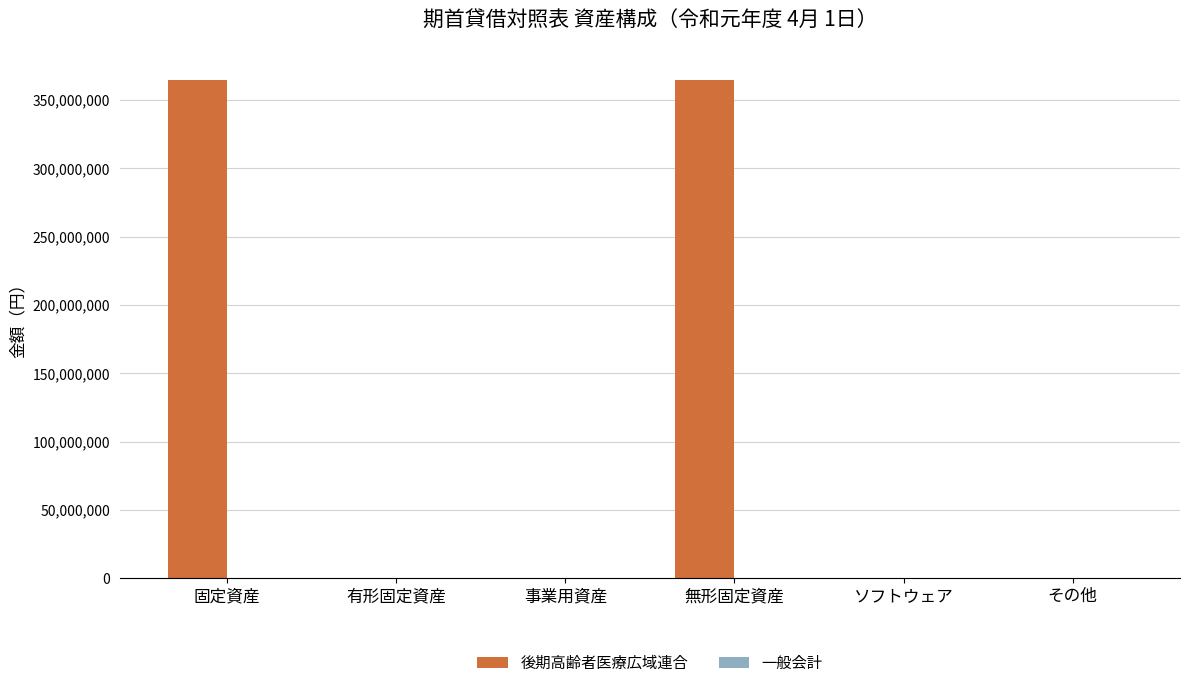

The value at 固定資産 is 365018400. True or false?

True